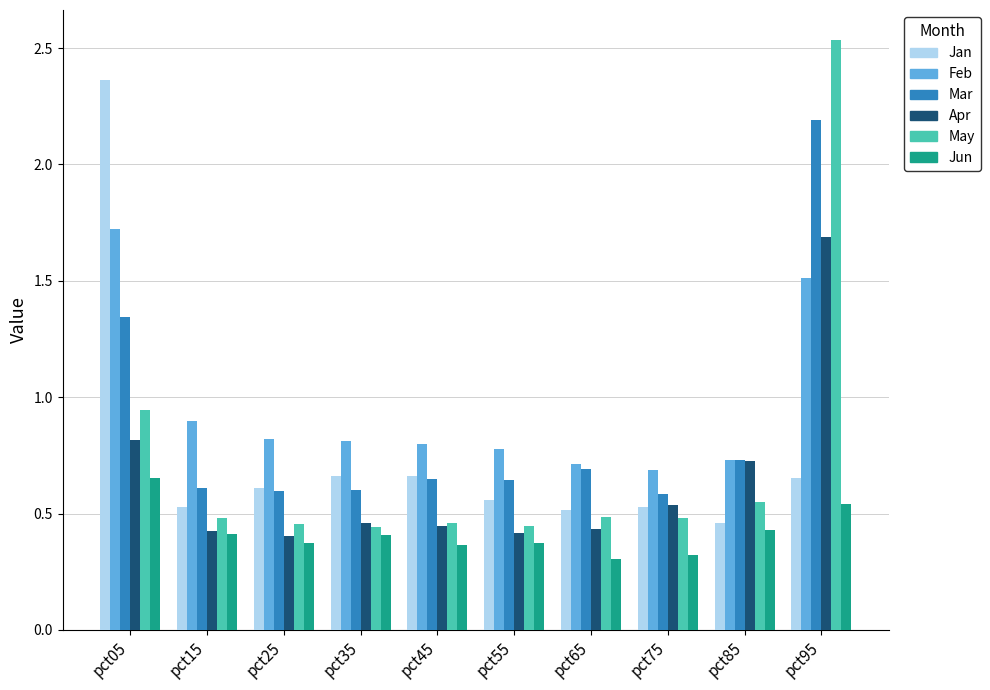

What is the spread (max minus min) of values at pct95?

2.0